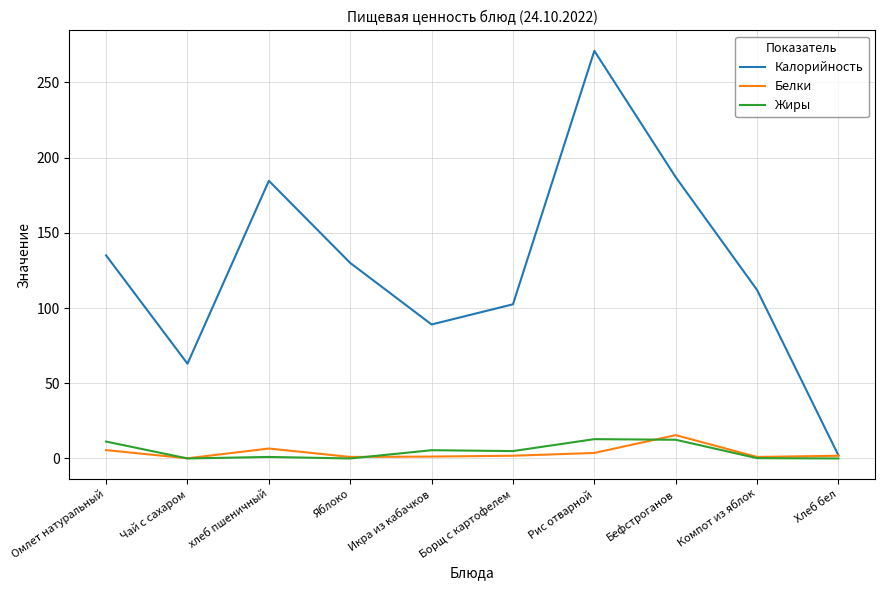

Where is Калорийность nearest to the value 136?

Омлет натуральный